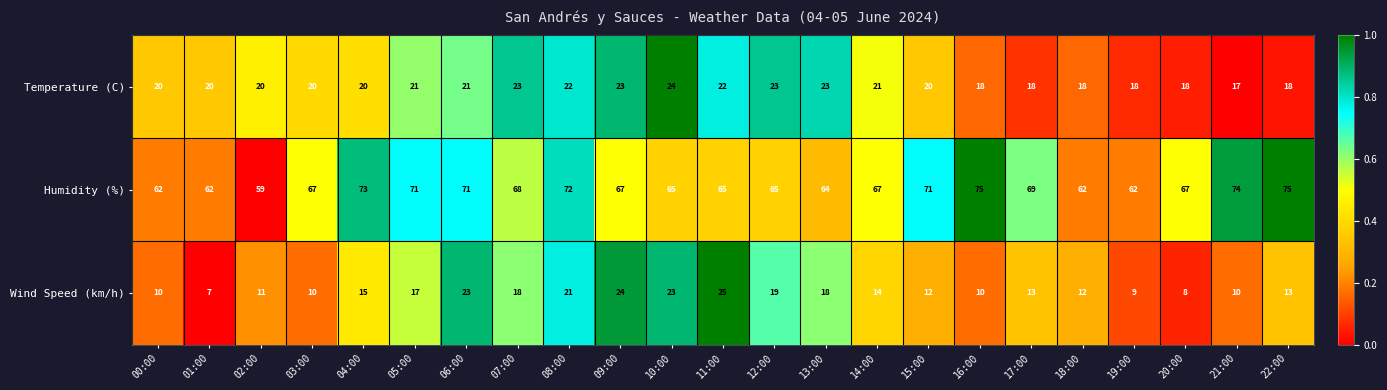

At 01:00, list the series in order from smallest to largest.

Wind Speed (km/h), Temperature (C), Humidity (%)